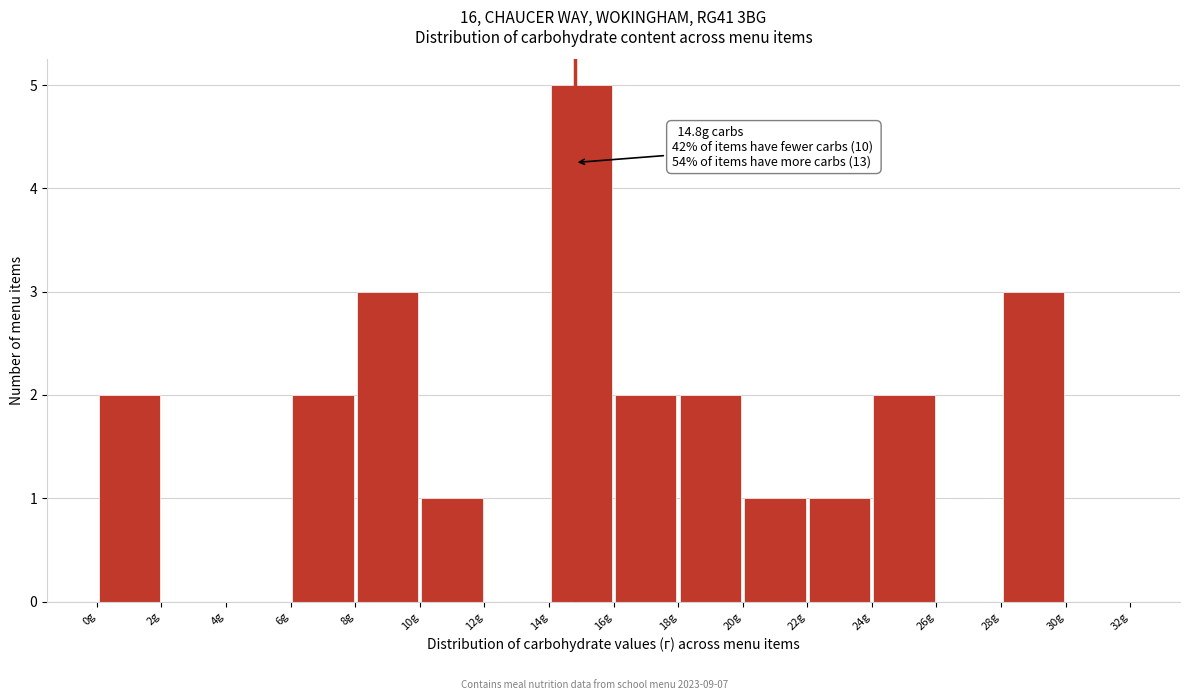

Over which range of the x-axis is the bar tallest?

14 to 16